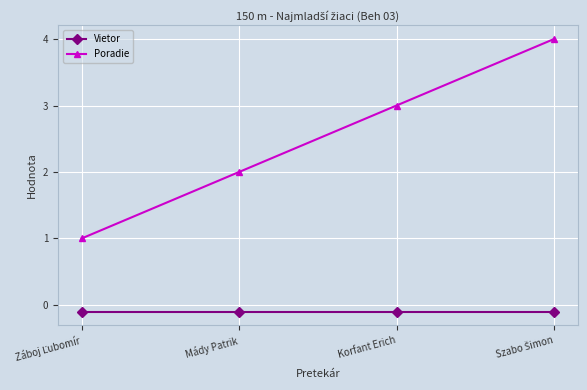

Which series has the largest range (max minus min)?

Poradie